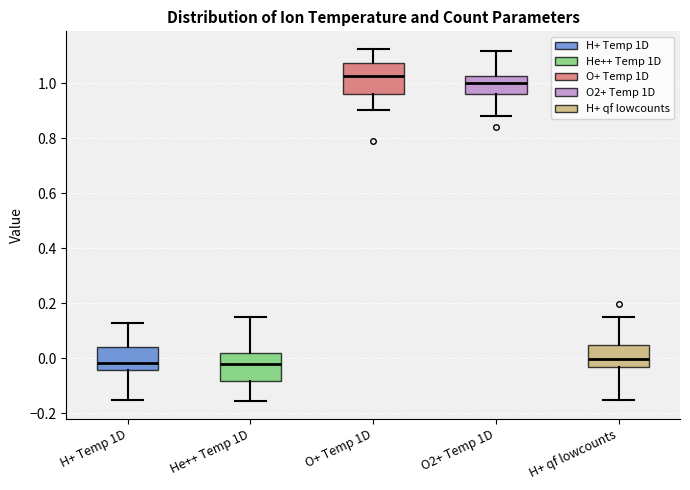

Where is the lower edge of the box for O+ Temp 1D on the y-axis? The values are not printed on the chart, so give them approximately, as read against the axis.

0.96